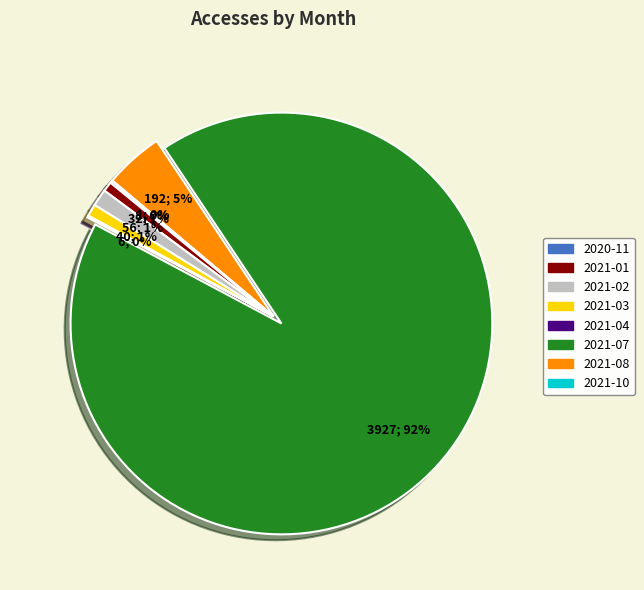

Does any single category account for the majority?

Yes